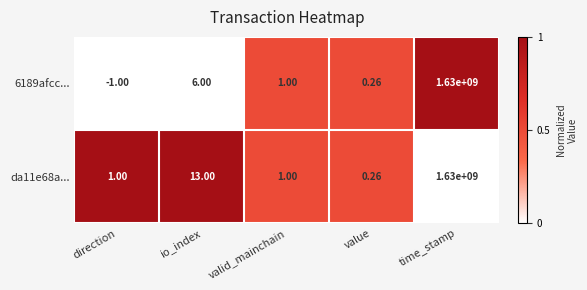

Which category has the highest value across all series?

time_stamp